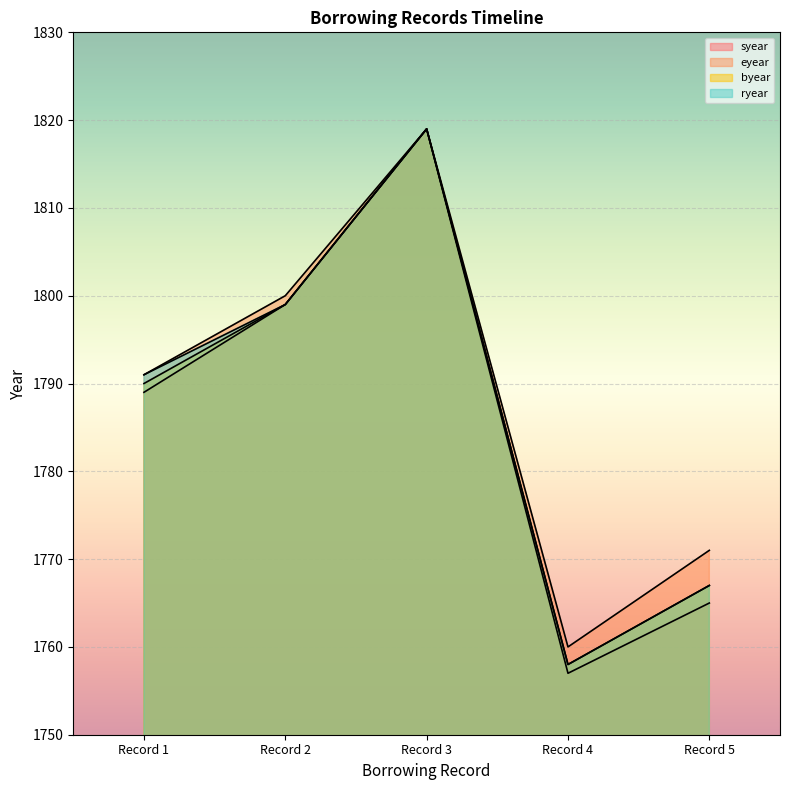

Is the value of eyear at Record 2 greater than the value of syear at Record 2?

Yes